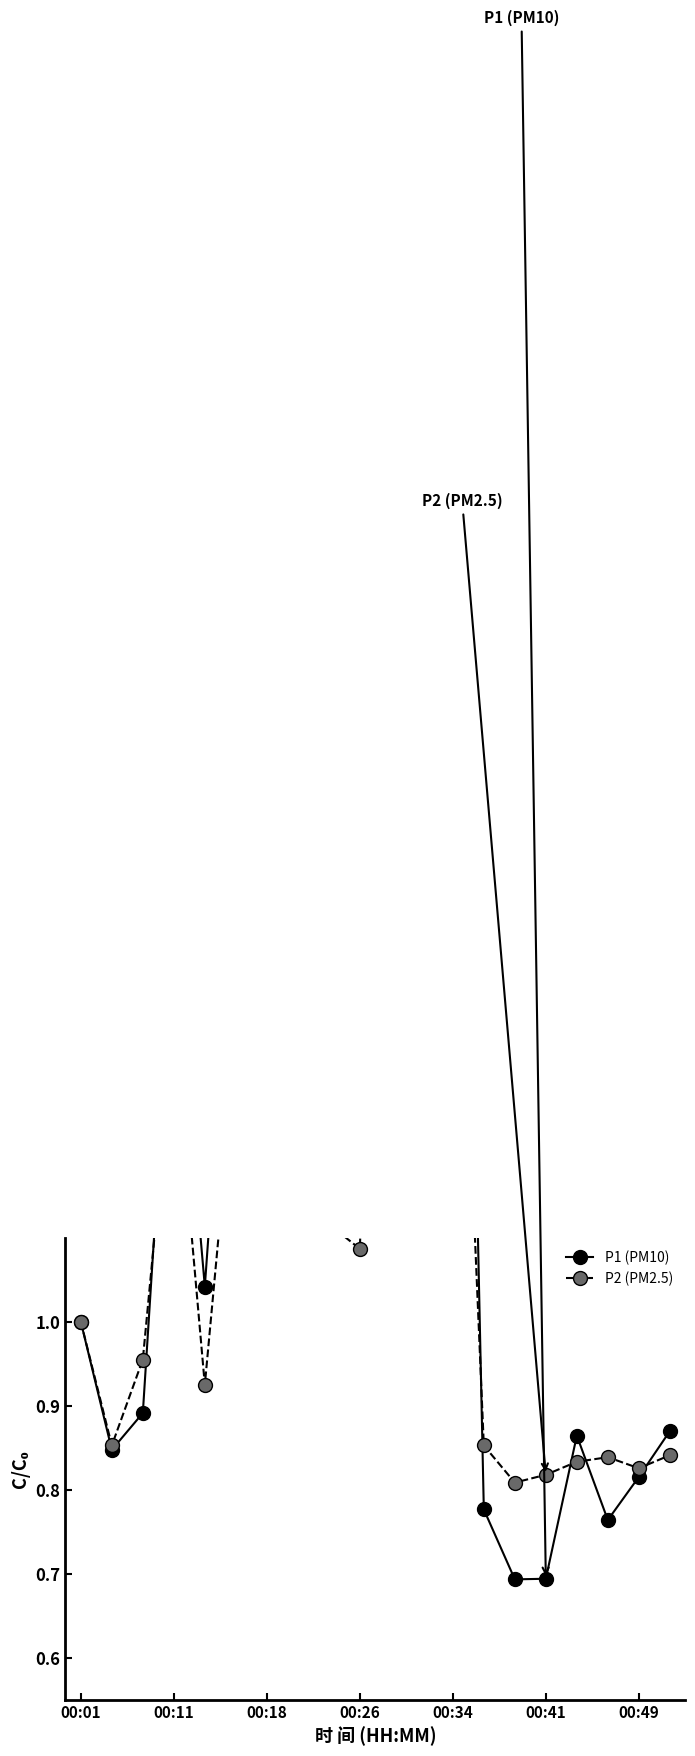

Rank the series by their maximum value, from highest to lowest.

P1 (PM10), P2 (PM2.5)